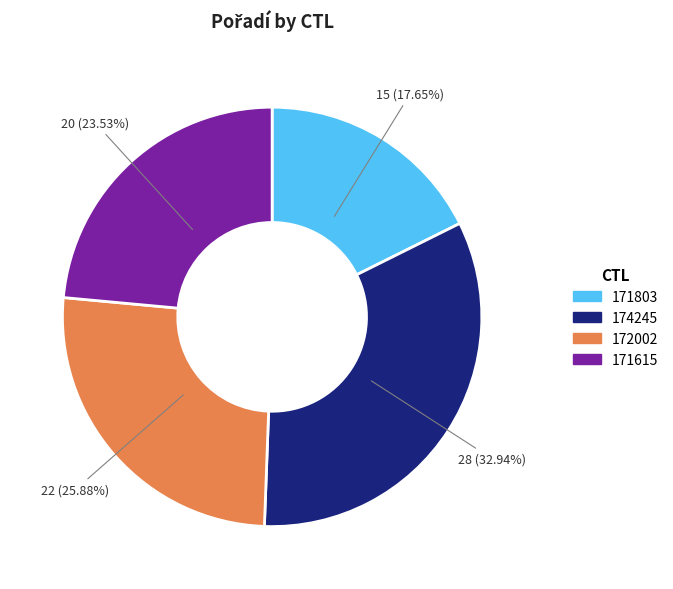

True or false: 171615 accounts for 24% of the total.

True